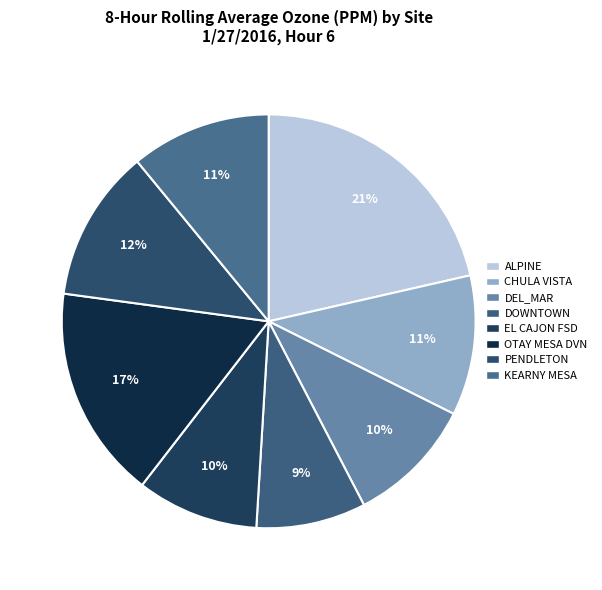

Between DEL_MAR and OTAY MESA DVN, which is larger?

OTAY MESA DVN